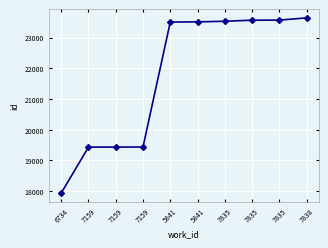

The value at 5841 is 11596. True or false?

False